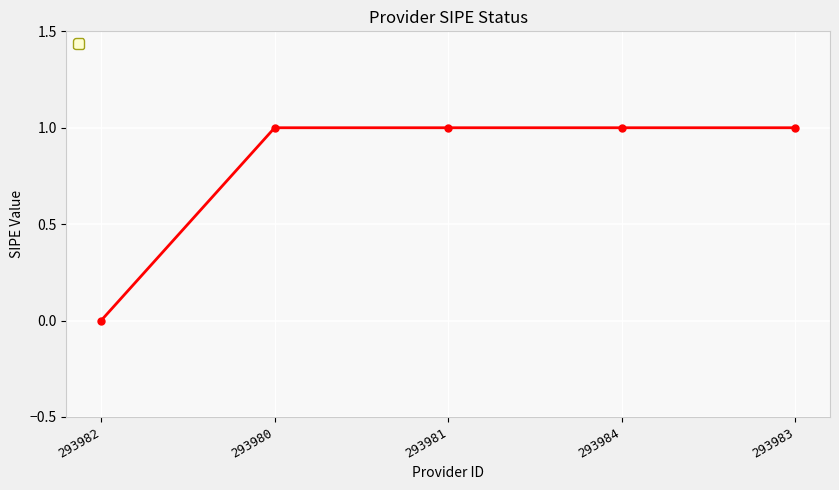

What is the label of the 1st point from the right?

293983